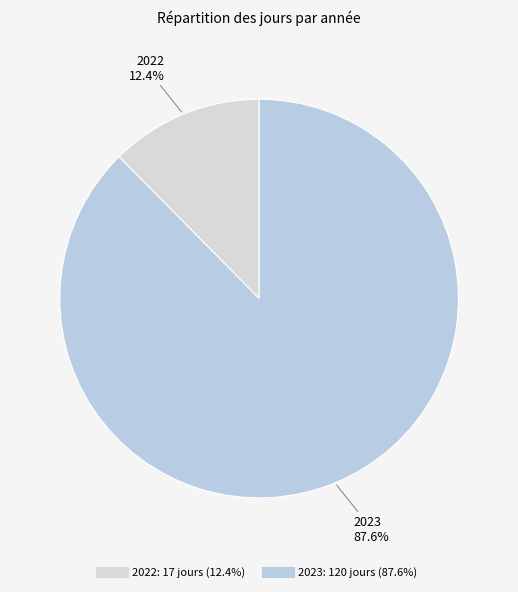

Rank the categories by value from lowest to highest.

2022, 2023